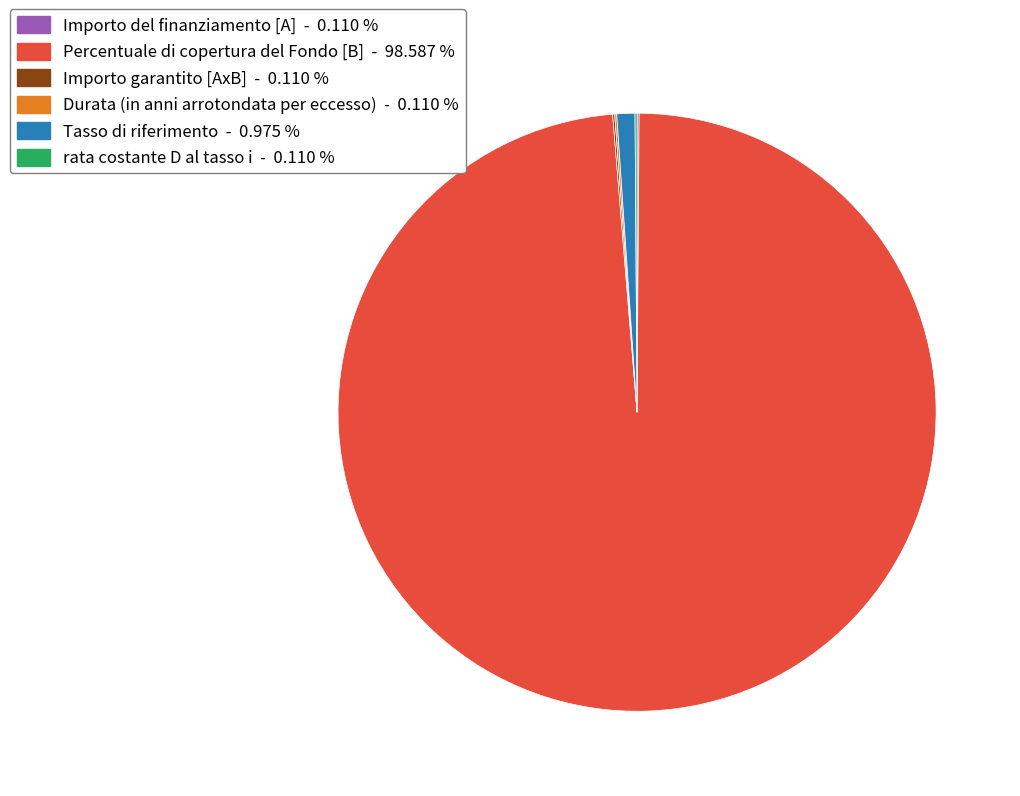

Which category has the biggest portion of the pie?

Percentuale di copertura del Fondo [B]